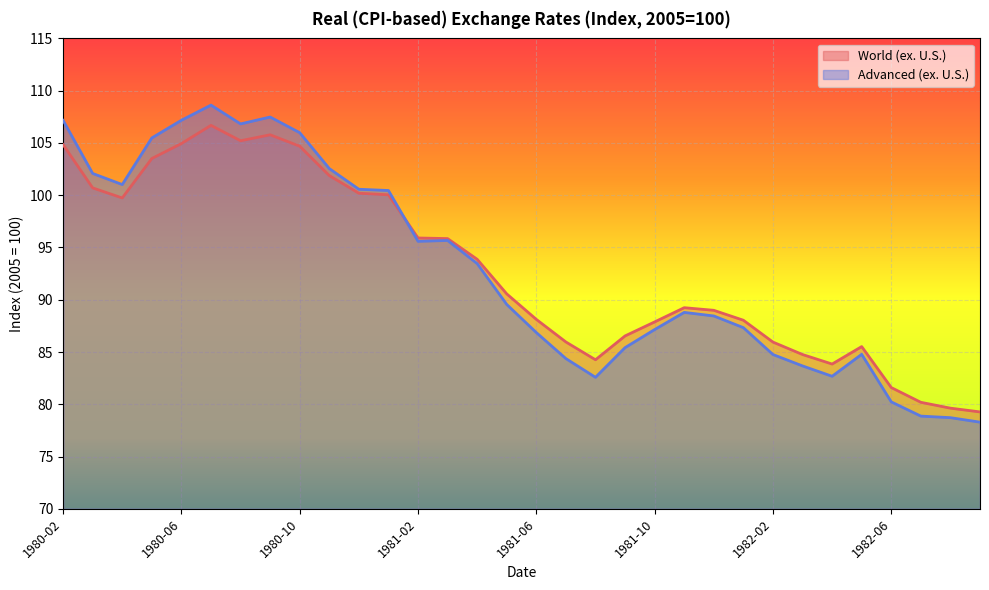

How many lines are shown in the chart?

2